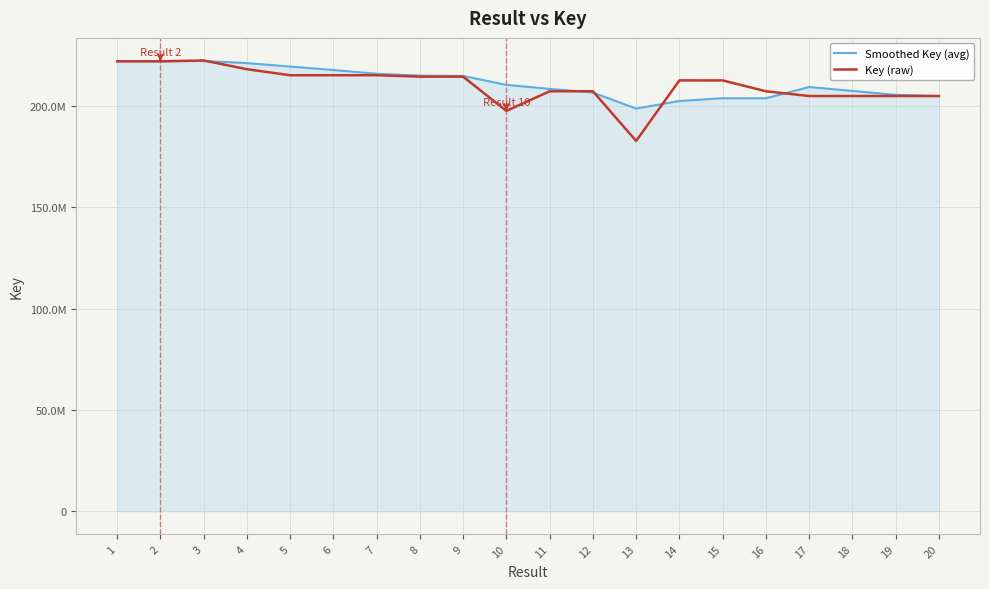

True or false: Key (raw) has a value of 307889288.3 at 5.

False